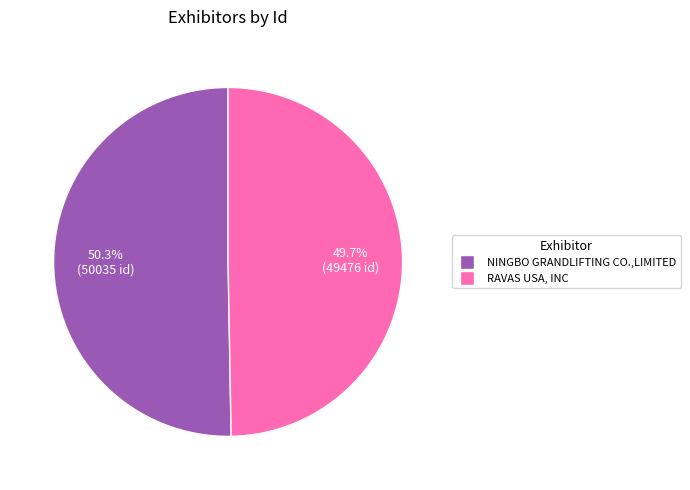

To the nearest percent, what portion does NINGBO GRANDLIFTING CO.,LIMITED represent?

50%